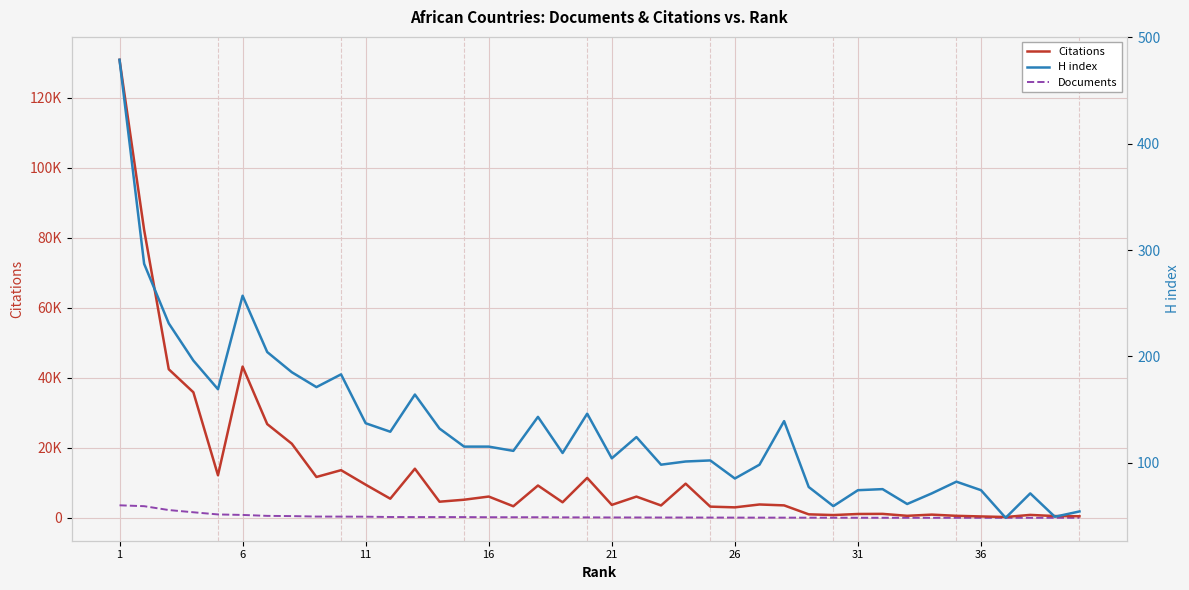

Reading left to right, extract all data points from this chart.

Citations: 130827	82217	42446	35872	12175	43216	26786	21178	11680	13628	9487	5479	14042	4621	5190	6092	3320	9248	4456	11425	3712	6081	3549	9772	3213	3008	3830	3571	1015	806	1114	1146	594	932	589	412	251	851	522	466
Documents: 3593	3343	2240	1604	985	843	576	513	381	367	340	254	232	231	225	191	182	182	149	142	124	122	108	108	95	83	78	71	59	51	38	31	27	24	24	24	23	23	22	19
H index: 479	287	231	196	169	257	204	185	171	183	137	129	164	132	115	115	111	143	109	146	104	124	98	101	102	85	98	139	77	59	74	75	61	71	82	74	48	71	49	54